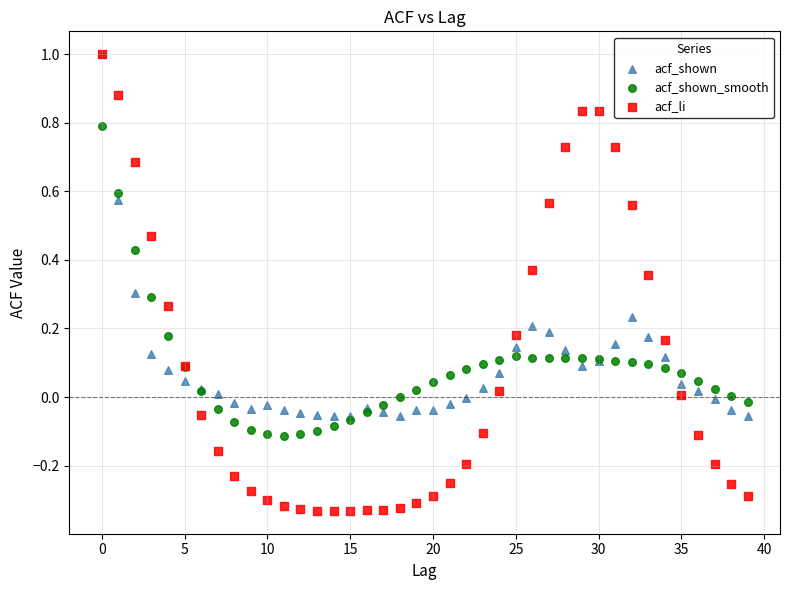

What are all the series names shown in the legend?

acf_shown, acf_shown_smooth, acf_li